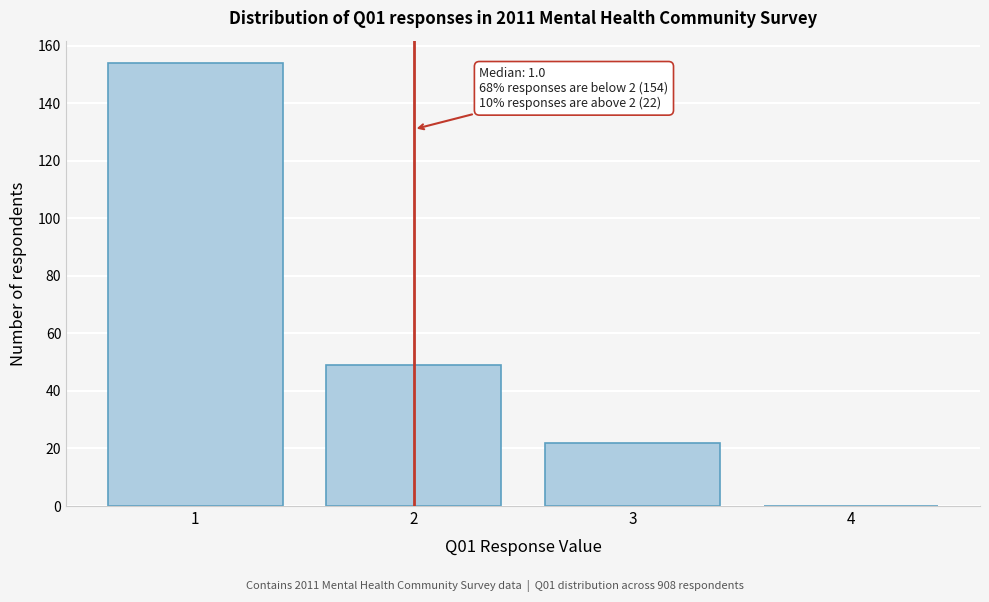

Over which range of the x-axis is the bar tallest?

0.5 to 1.5